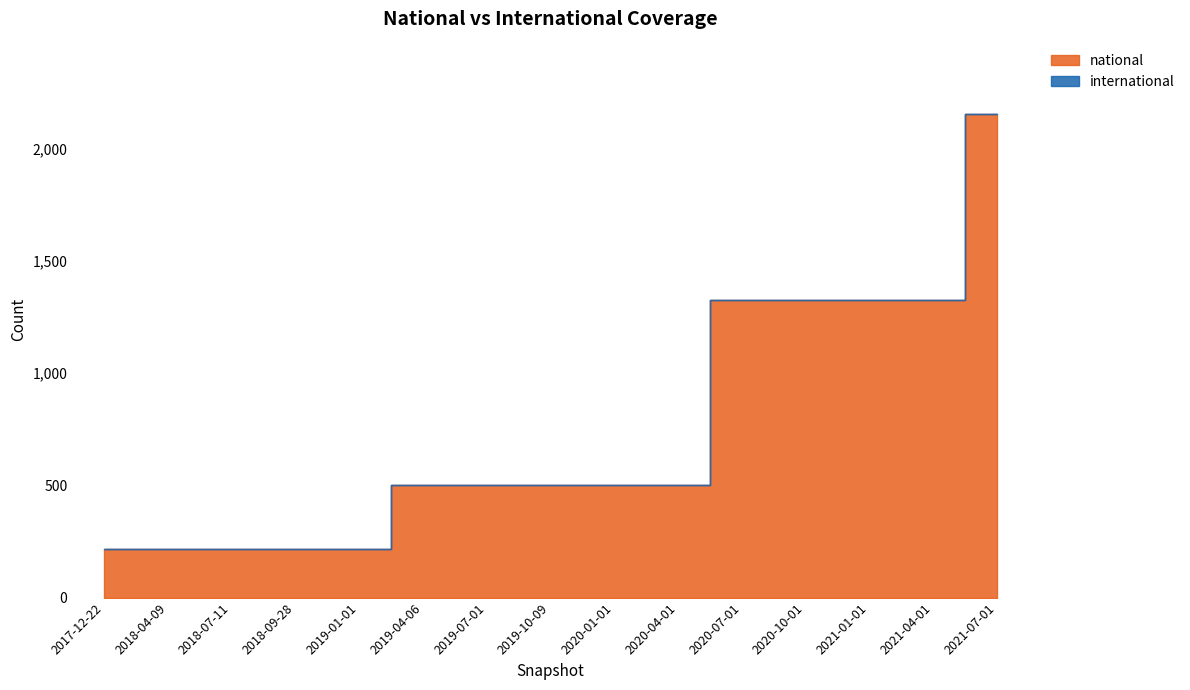

What is the difference between the maximum and minimum values?

1937